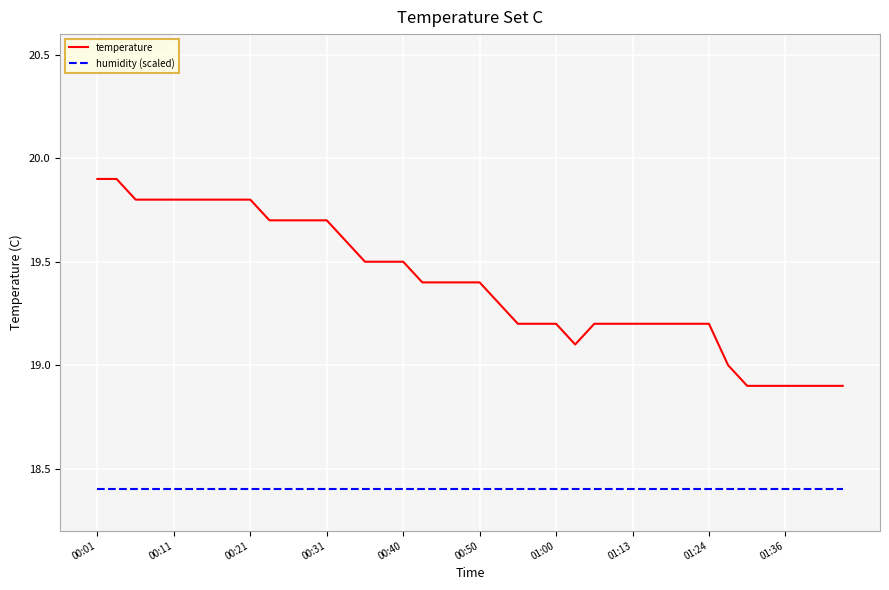

Which series has the largest total across all categories?

temperature